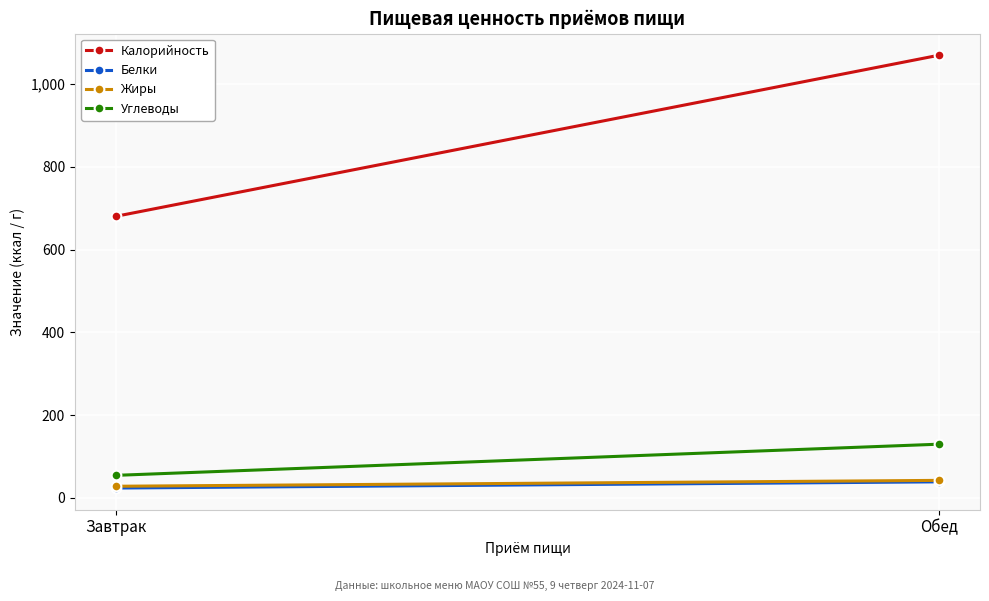

Which series has the widest spread of values?

Калорийность